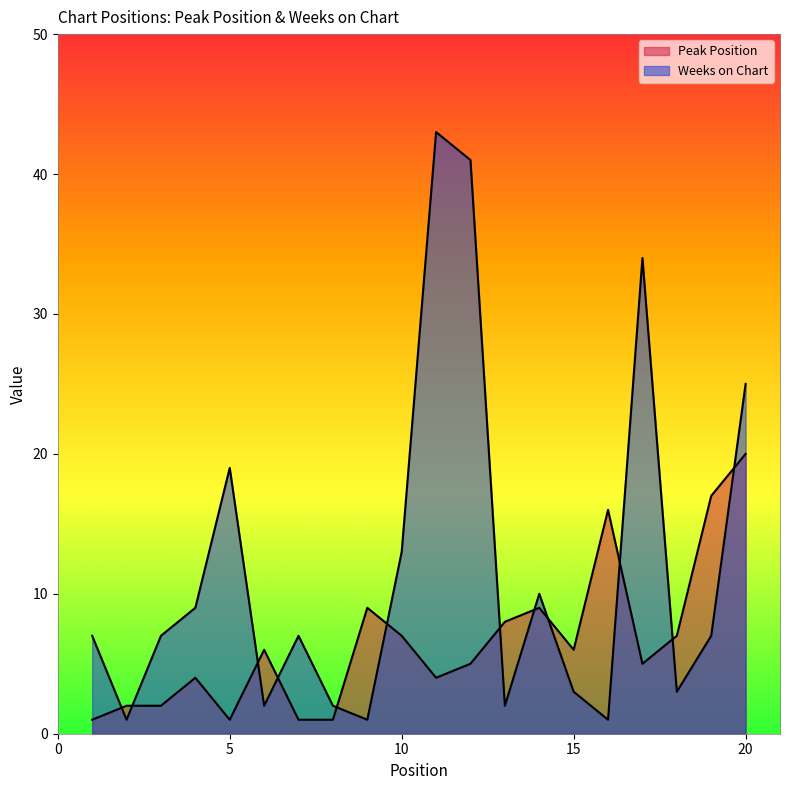

At which label is Peak Position closest to 10?

9